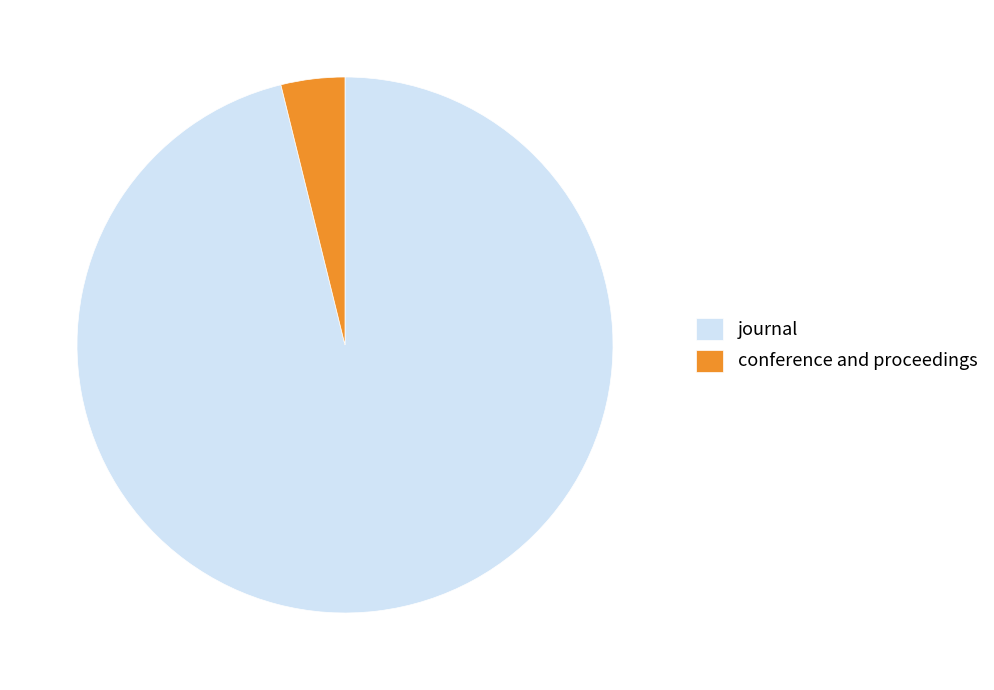

Between conference and proceedings and journal, which is larger?

journal